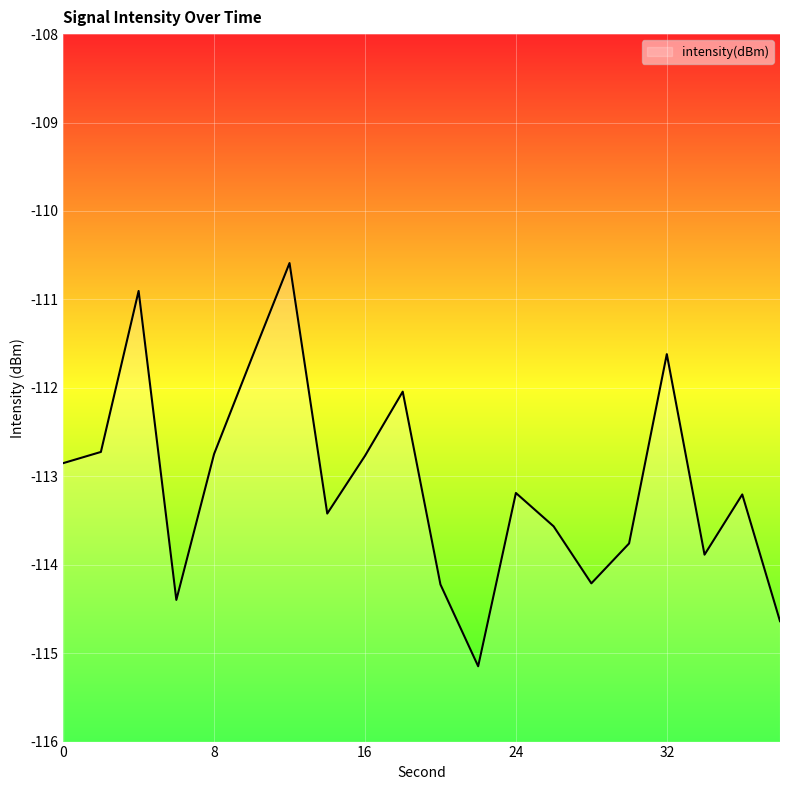

At which category does the data reach its first local peak?

4